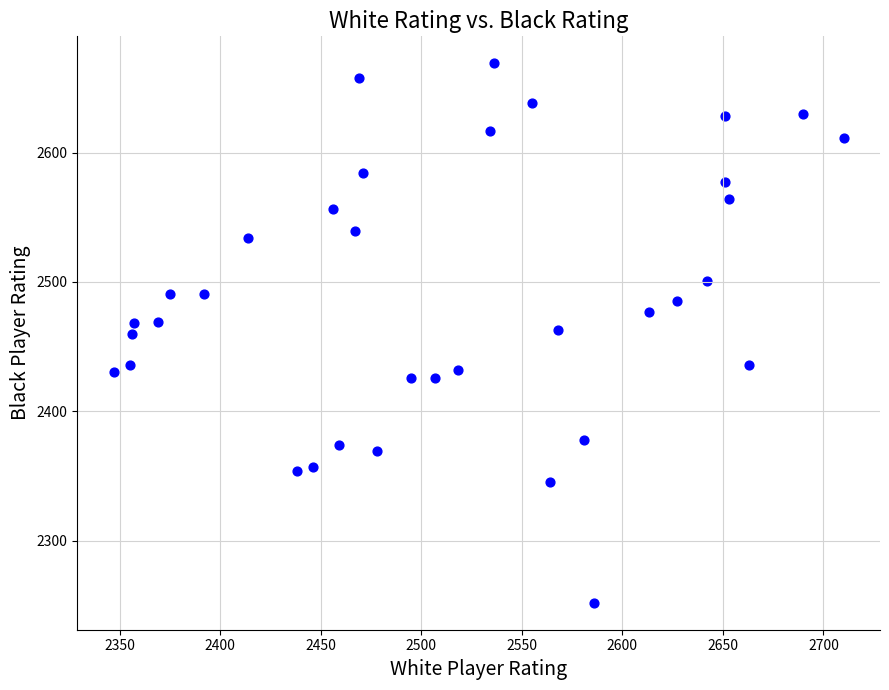

What is the range of Y values (max minus min)?

417